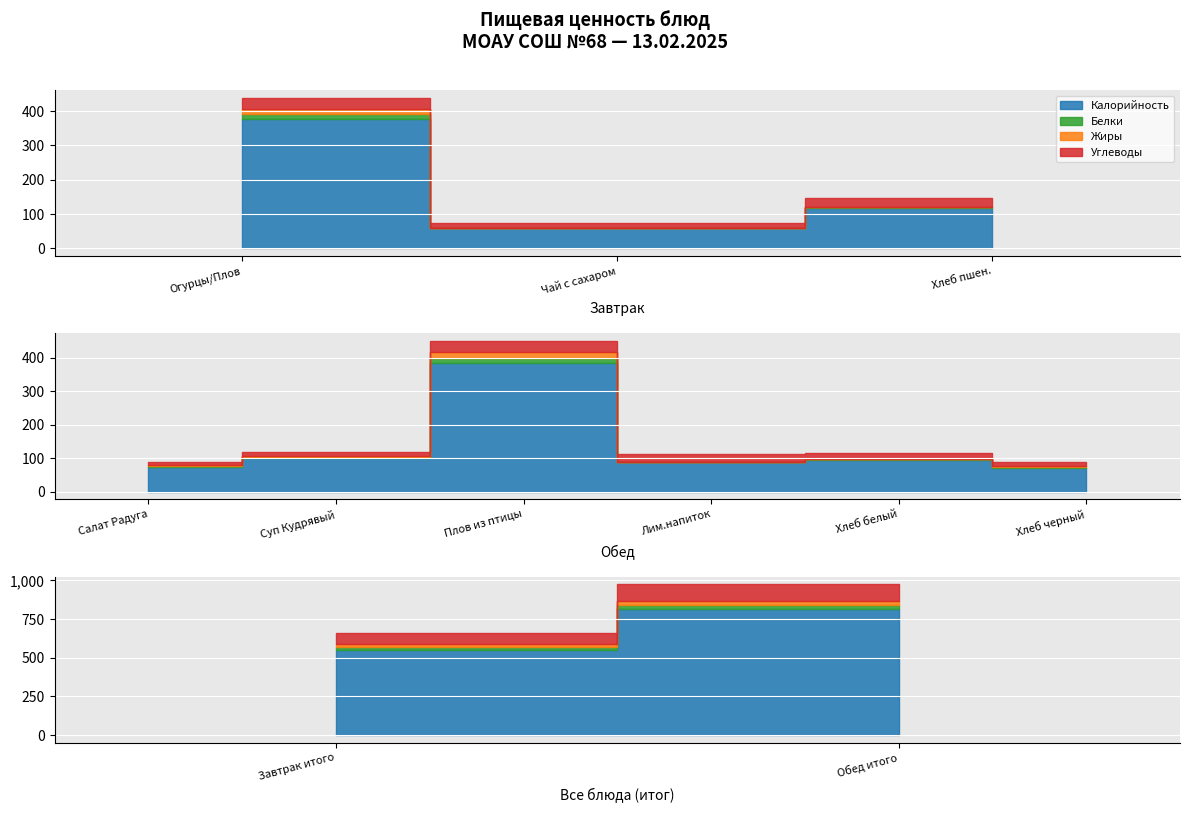

At which category does the chart reach its minimum across all series?

Лимонный напиток